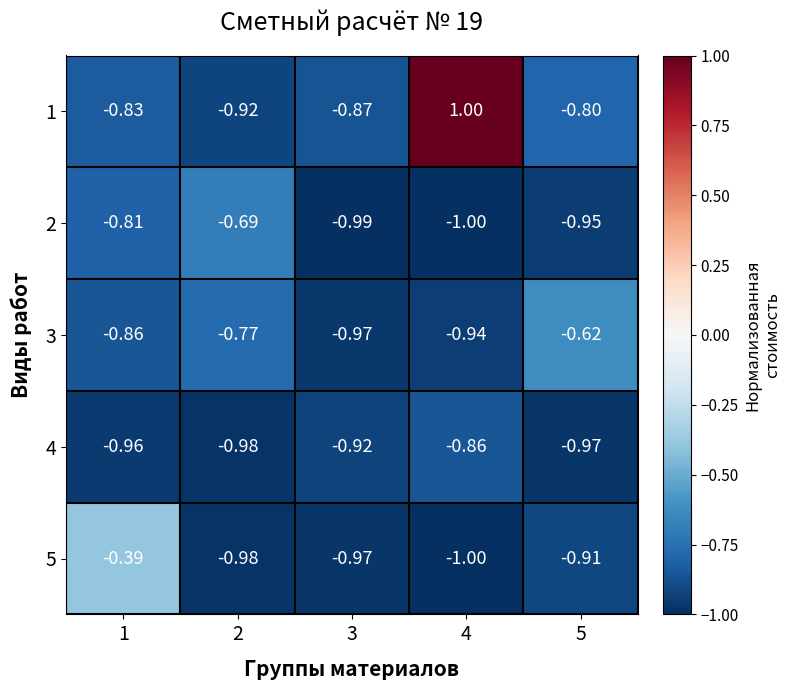

Is the value of 3 at 2 greater than the value of 2 at 3?

Yes